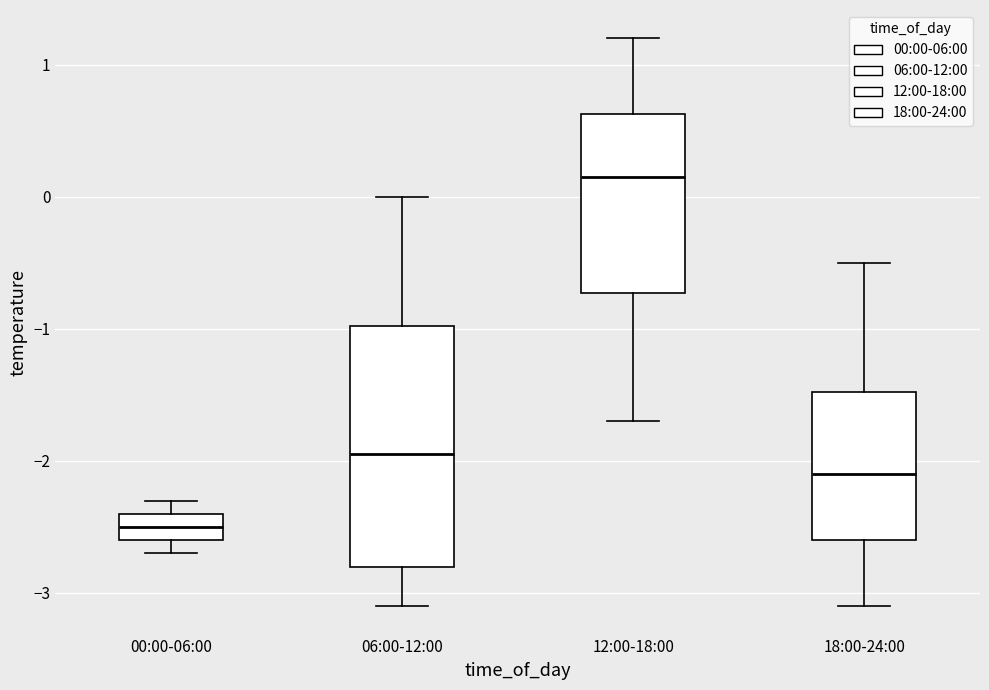

Comparing the boxes themselves (not the whiskers), which one is the tallest?

06:00-12:00